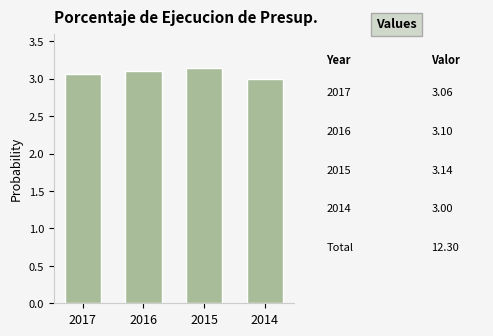

Between 2014 and 2015, which is larger?

2015